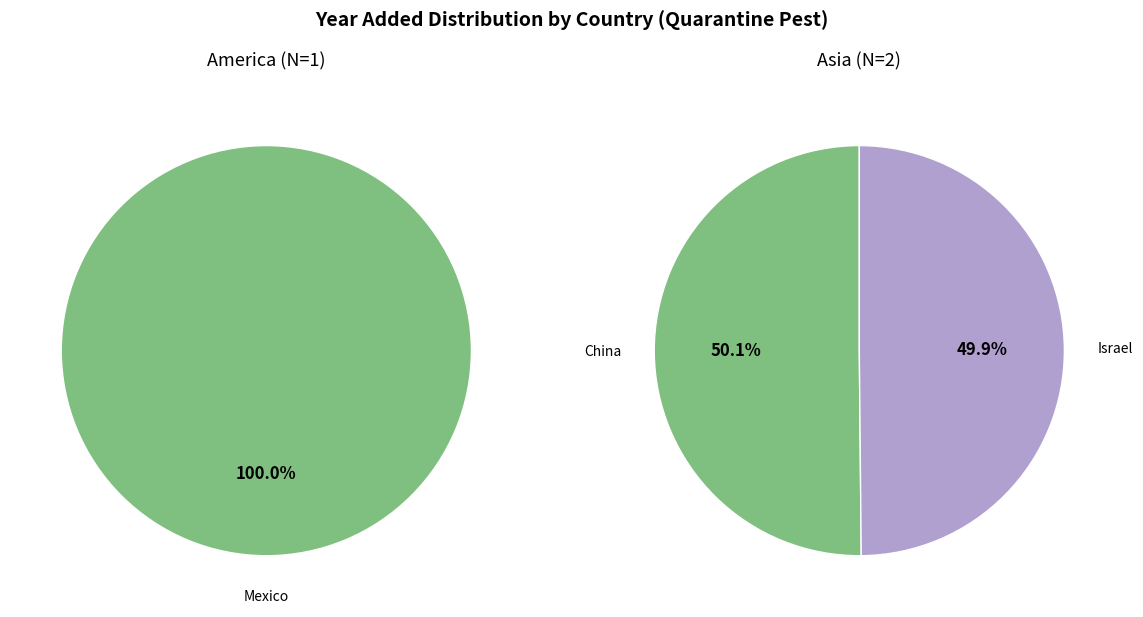

Count the number of slices in the pie.

3